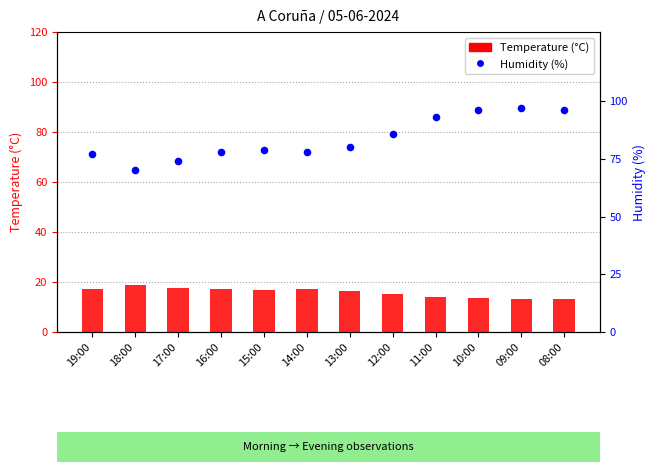

Is the value of Humidity (%) at 17:00 greater than the value of Temperature (°C) at 09:00?

Yes